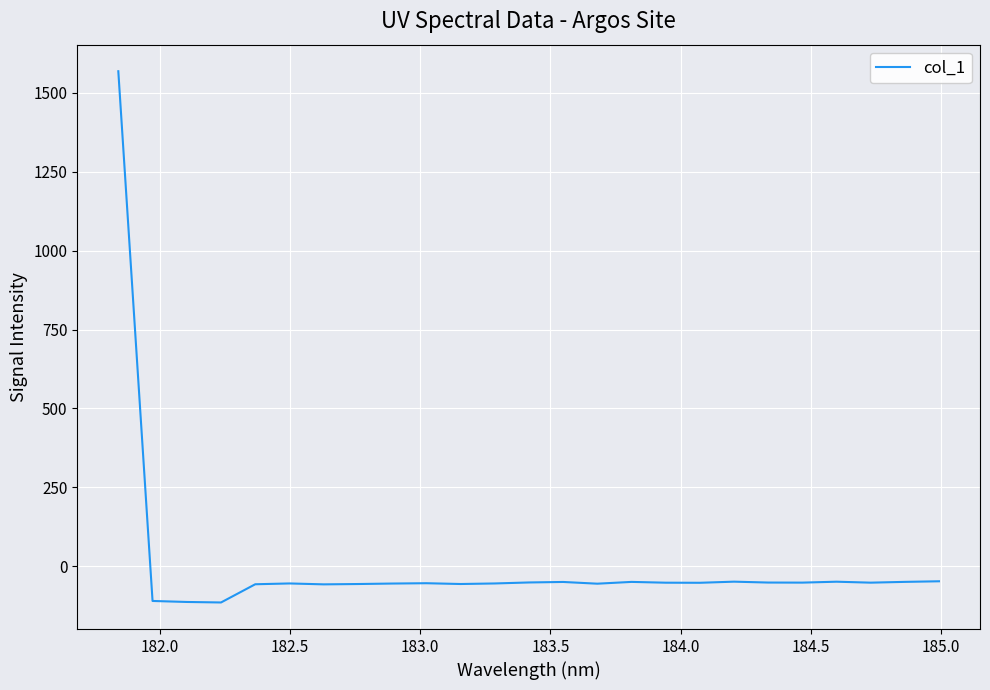

What is the minimum value shown in the chart?

-115.4